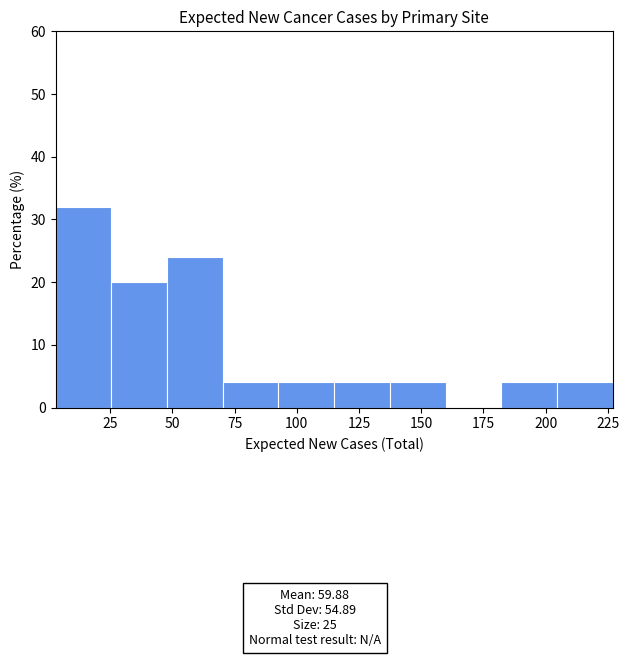

Reading left to right, list every bar in this chart as the range it spans on the x-axis followed by its height. Neither the bar edges nor the heights are printed on the chart, so give them approximately, as read against the axes.

5 to 25: 32
25 to 50: 20
50 to 70: 24
70 to 95: 4
95 to 115: 4
115 to 135: 4
135 to 160: 4
160 to 180: 0
180 to 205: 4
205 to 225: 4